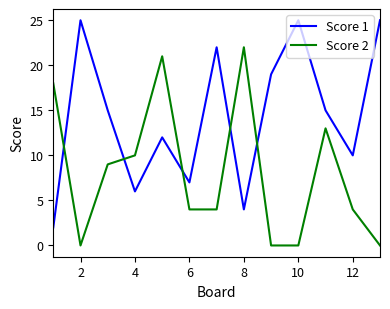

How many interior local peaks does the Score 2 series have?

3